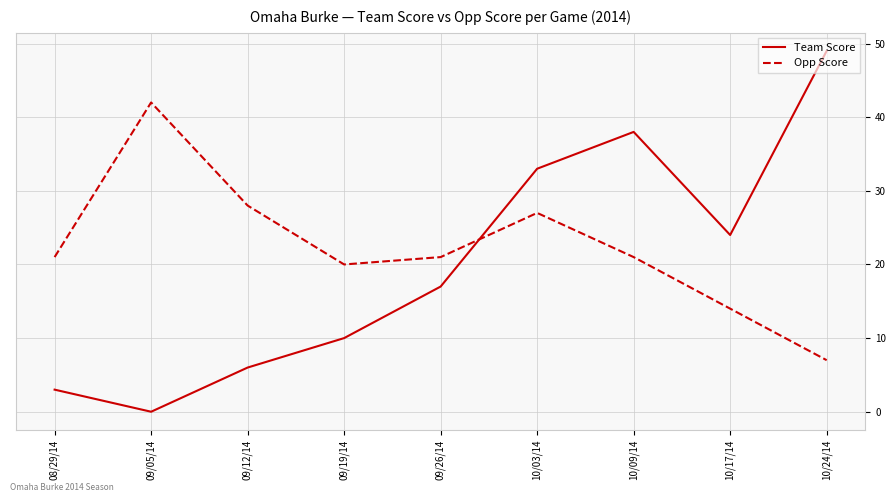

How many series are shown in this chart?

2